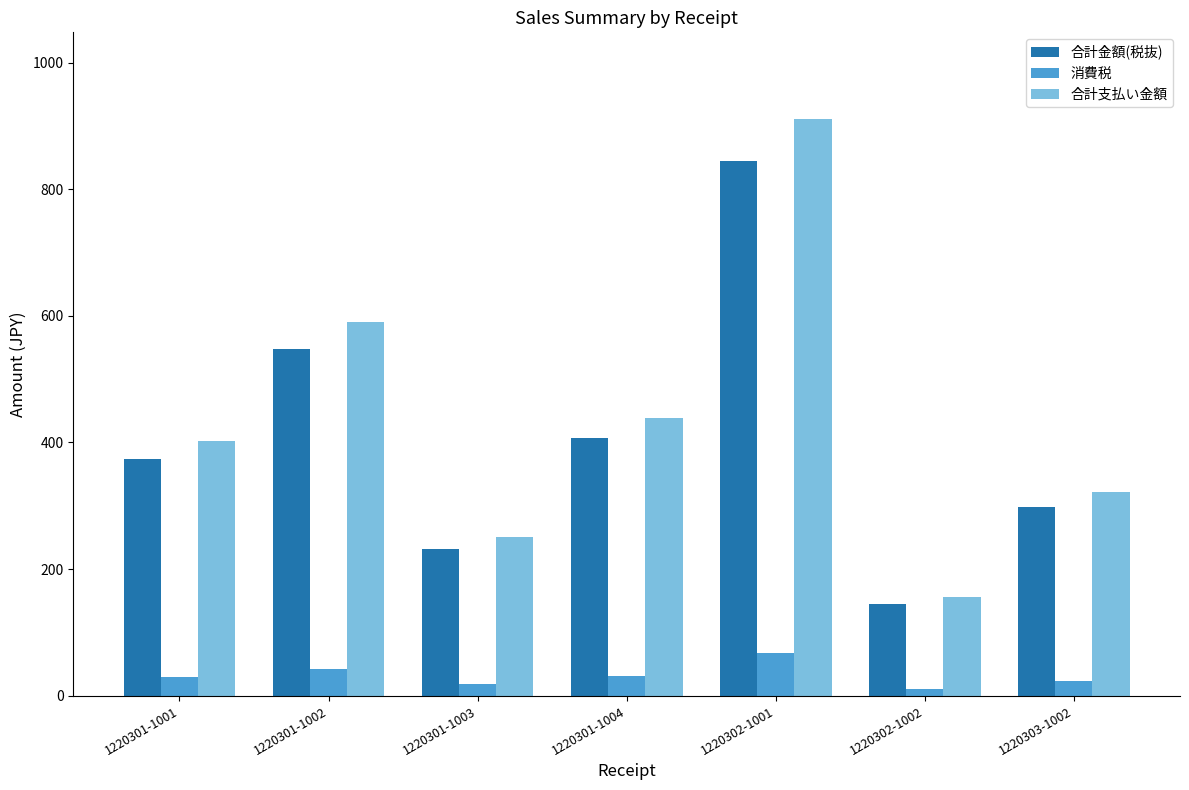

What is the maximum value shown in the chart?

911